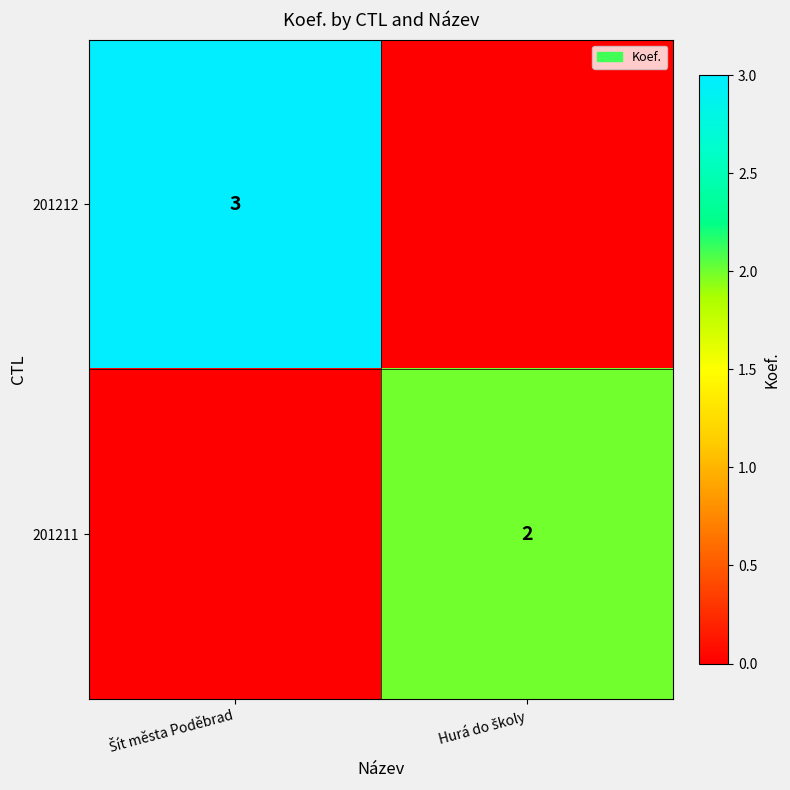

Rank the series by their average value, from highest to lowest.

201212, 201211